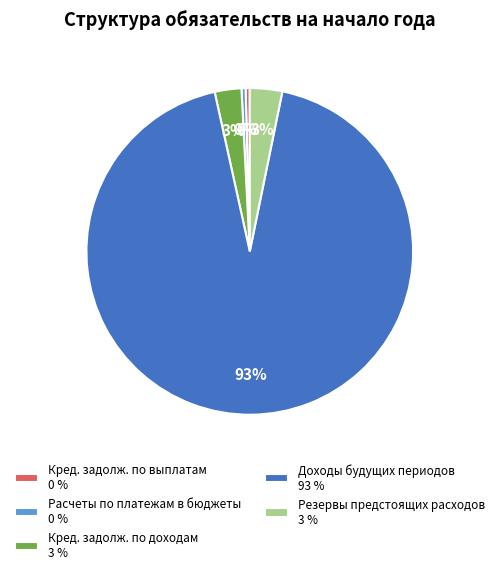

Is it true that Кред. задолж. по доходам 3 % is 8% of the pie?

False